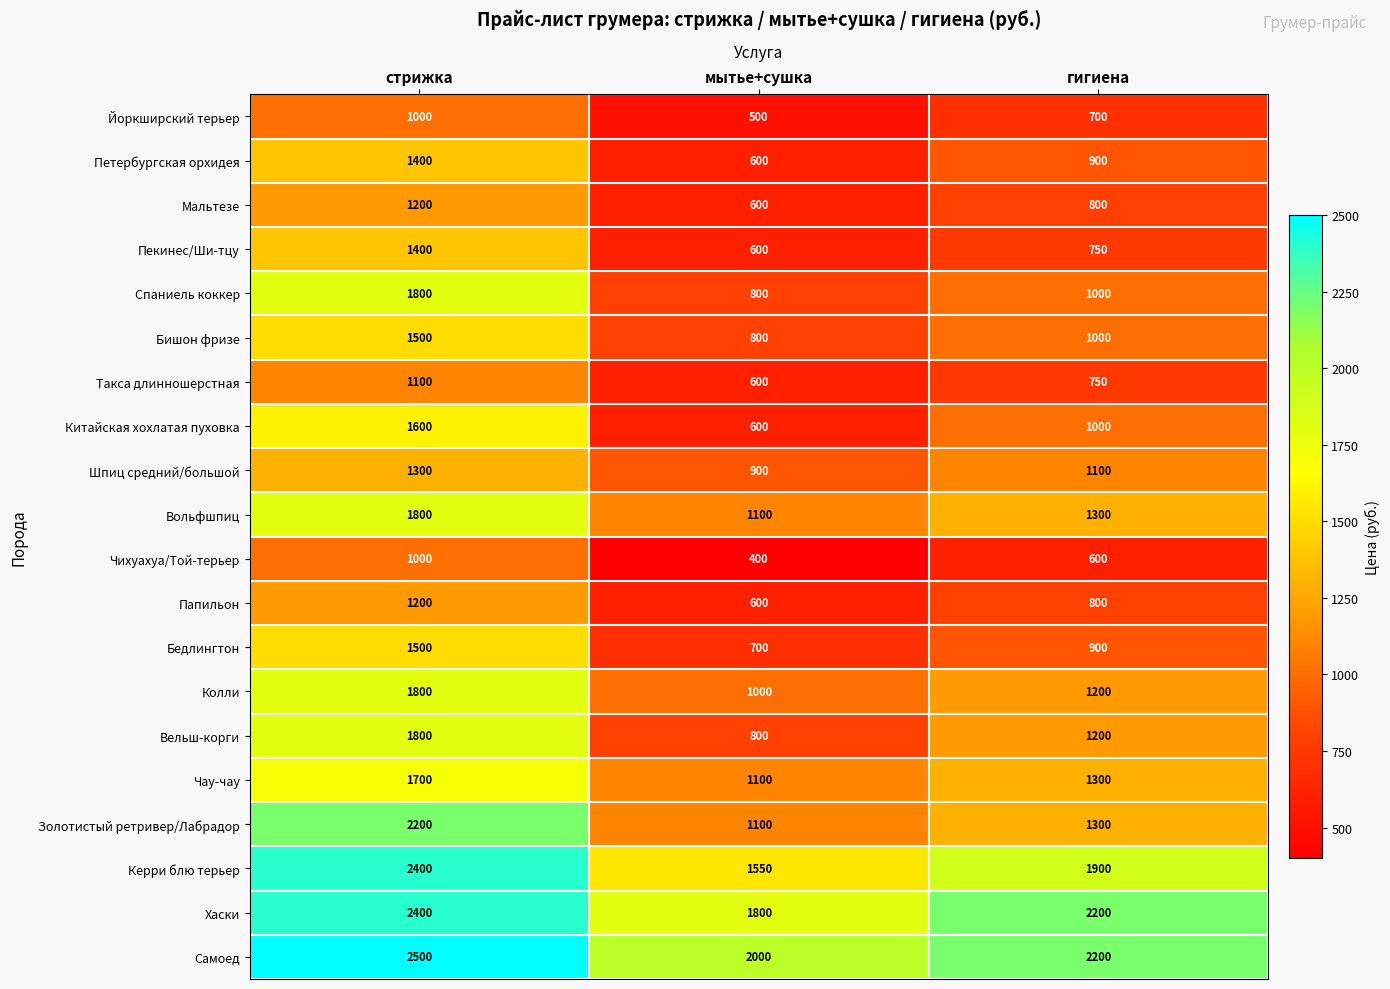

At which label is Йоркширский терьер closest to 750?

гигиена